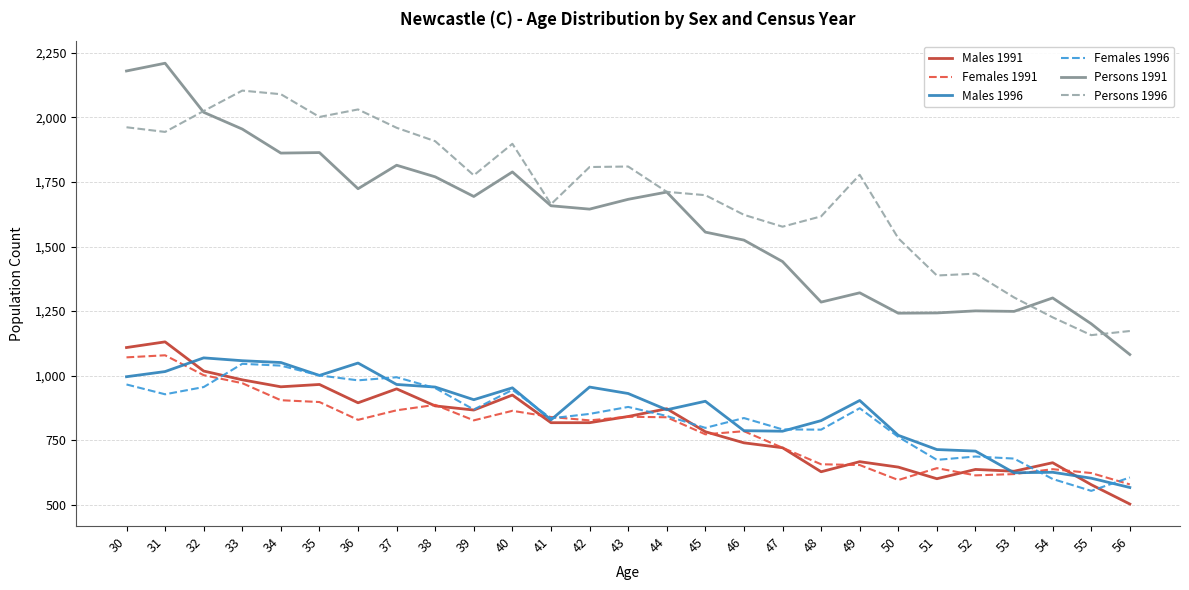

True or false: Females 1996 and Persons 1991 cross at least once.

False